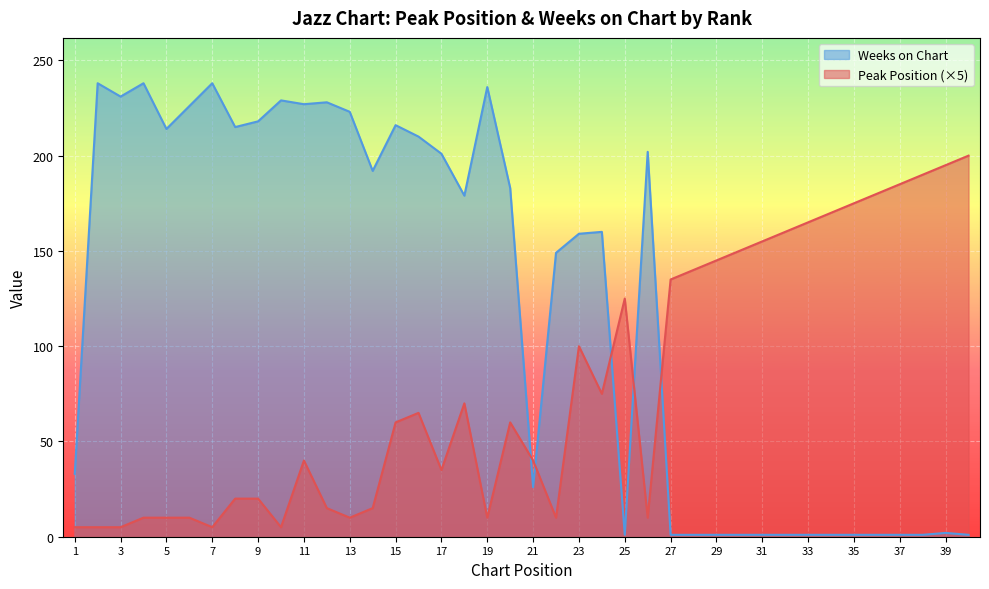

How many lines are shown in the chart?

2